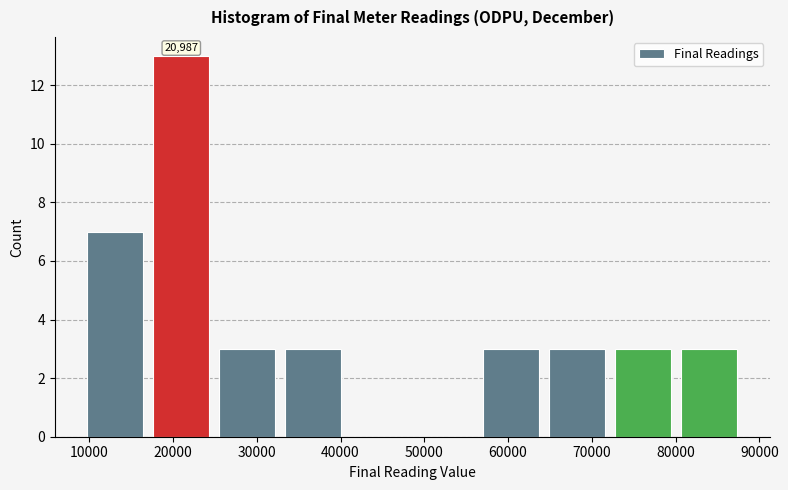

Over which range of the x-axis is the bar tallest?

17000 to 25000